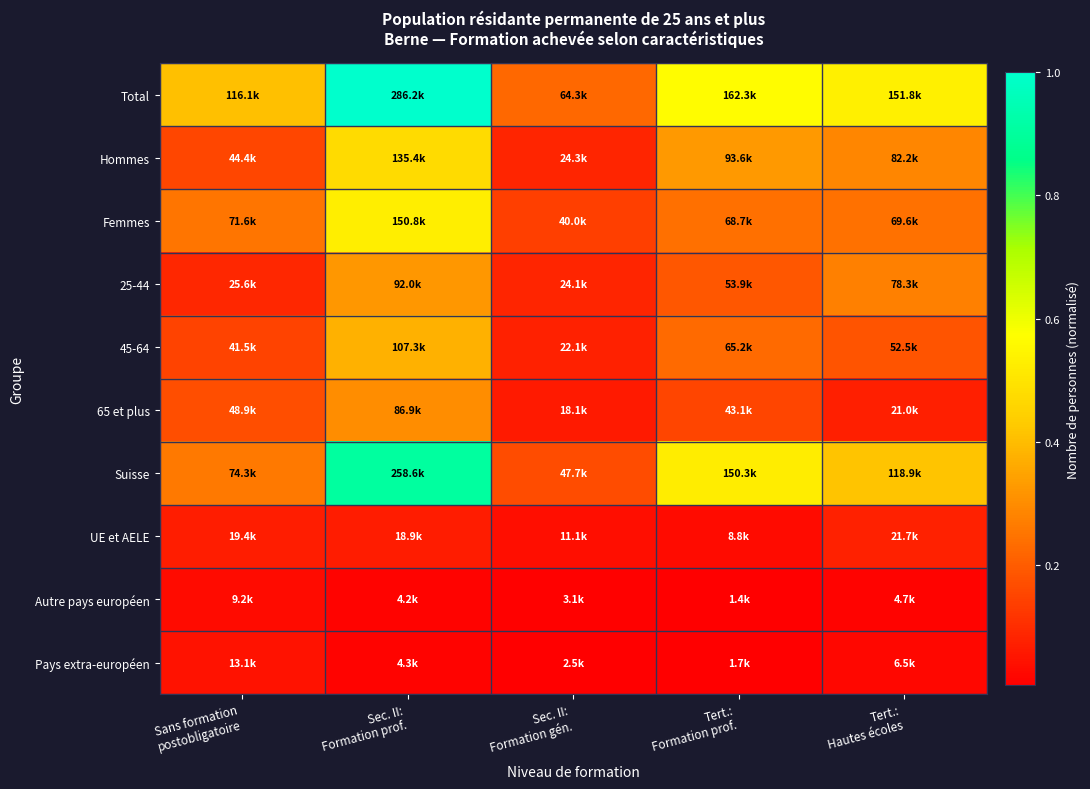

Rank the series by their maximum value, from highest to lowest.

Total, Suisse, Femmes, Hommes, 45-64, 25-44, 65 et plus, UE et AELE, Pays extra-européen, Autre pays européen